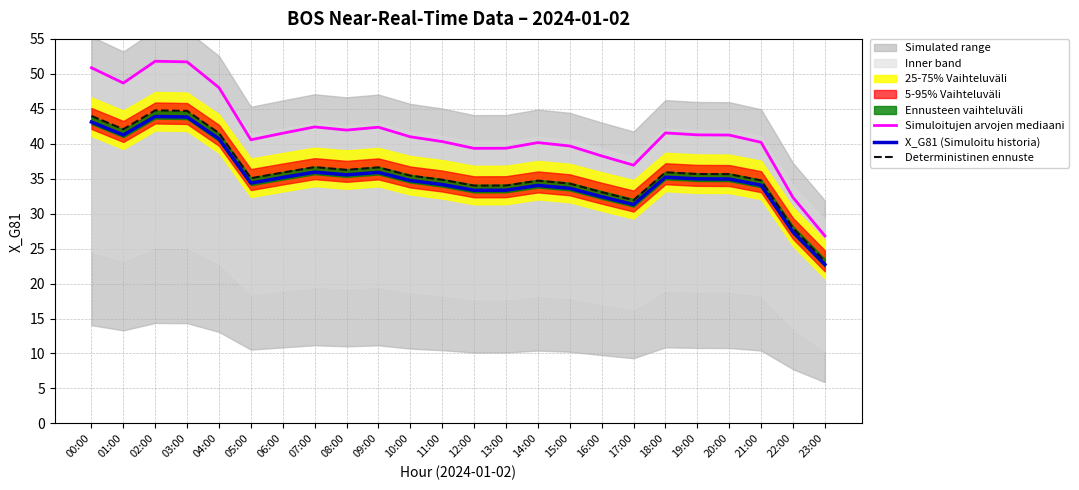

True or false: Simuloitujen arvojen mediaani and X_G81 (Simuloitu historia) cross at least once.

False